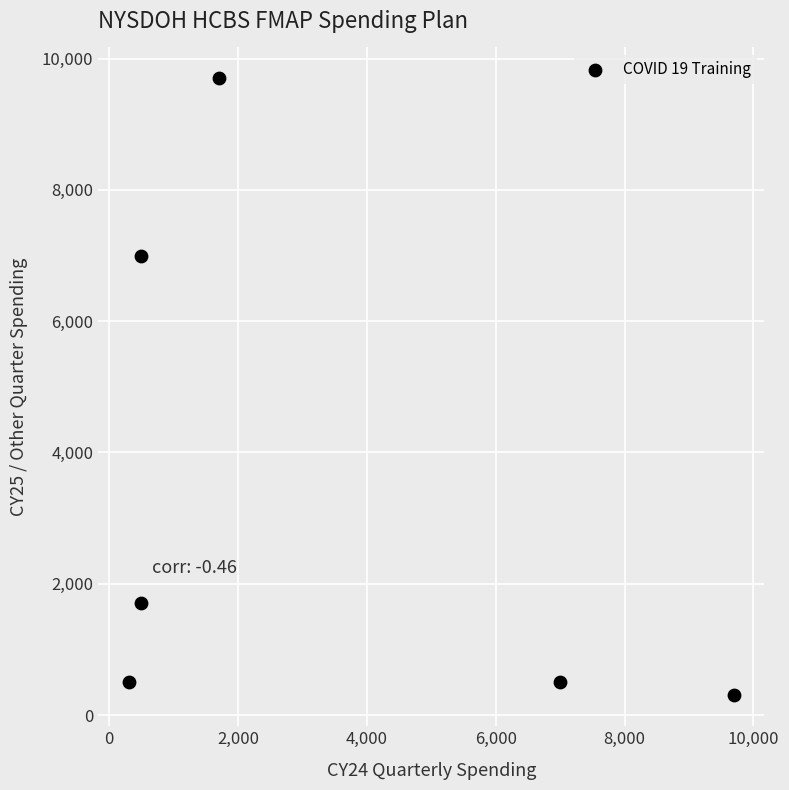

What is the average Y value?

3283